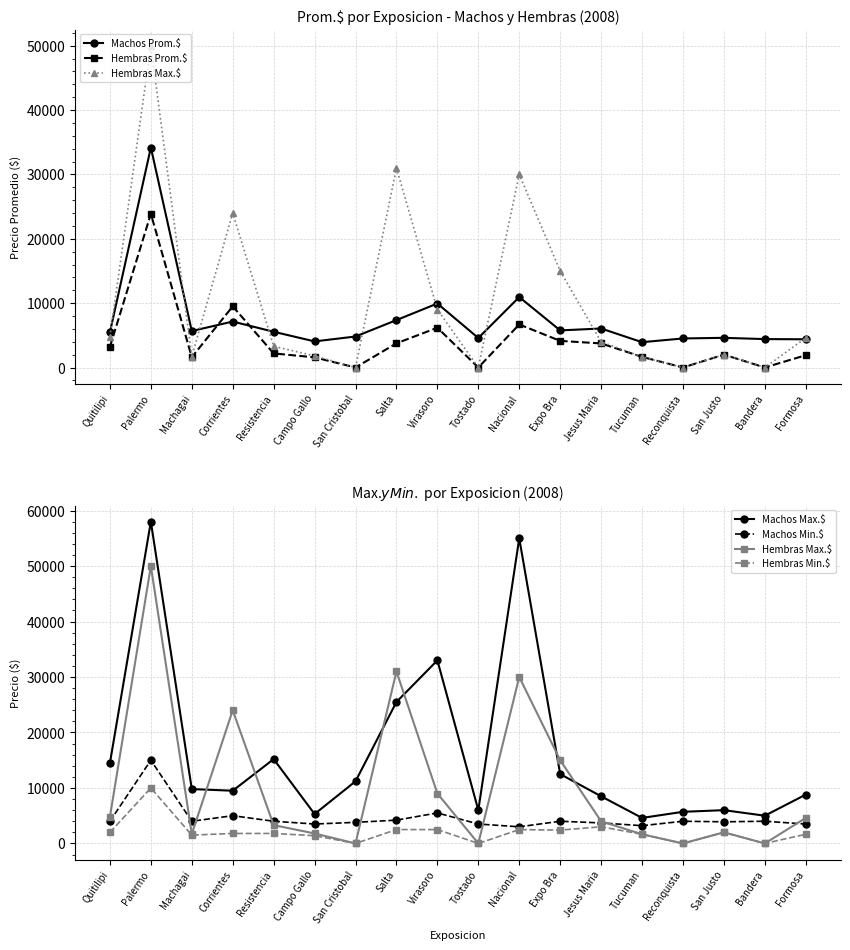

At which category does the chart reach its peak across all series?

Palermo